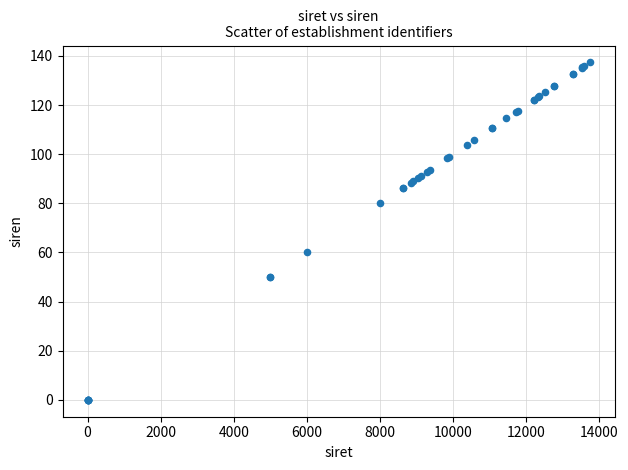

What Y value in the scatter plot is closest to 68?

60.0